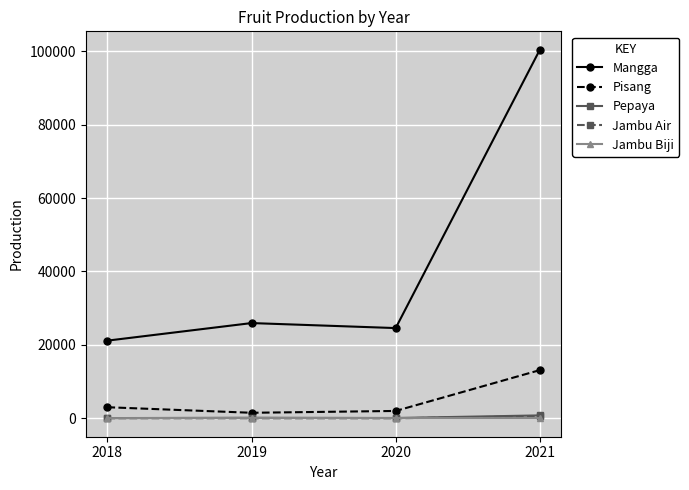

Between which two adjacent categories do Jambu Air and Jambu Biji first intersect?

2020 and 2021